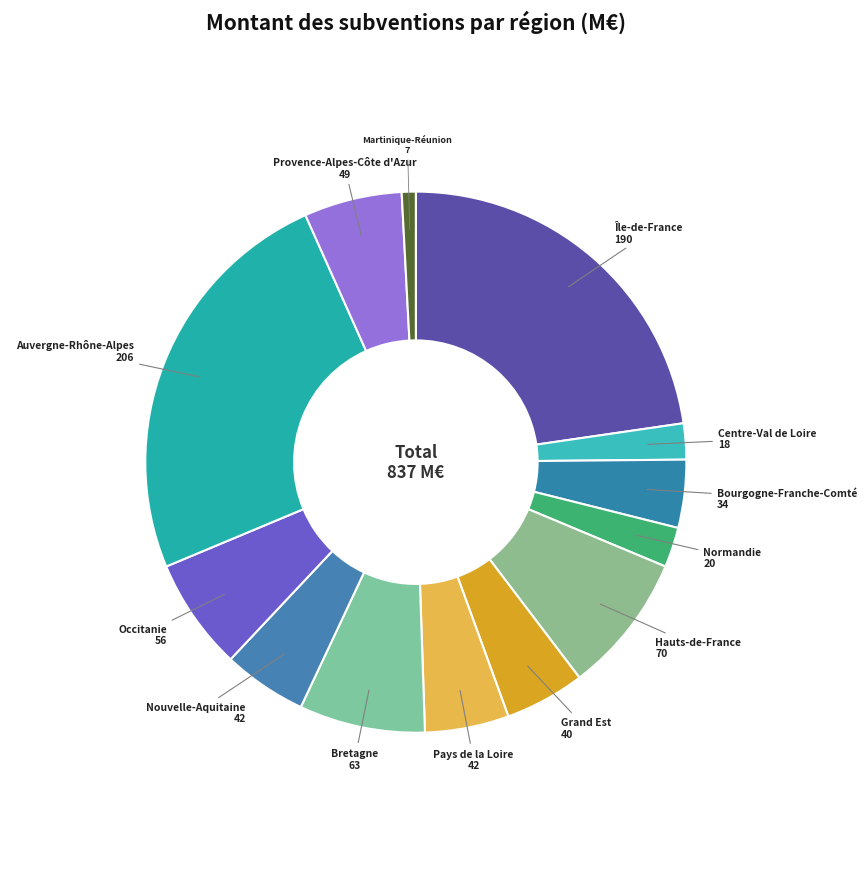

To the nearest percent, what is the difference between the largest and smallest slice percentages?

24%